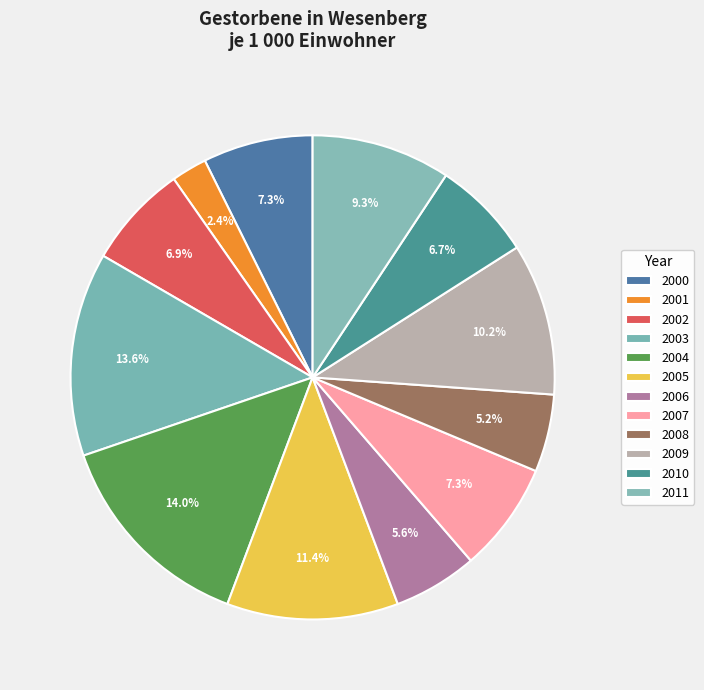

How many slices are in this pie chart?

12